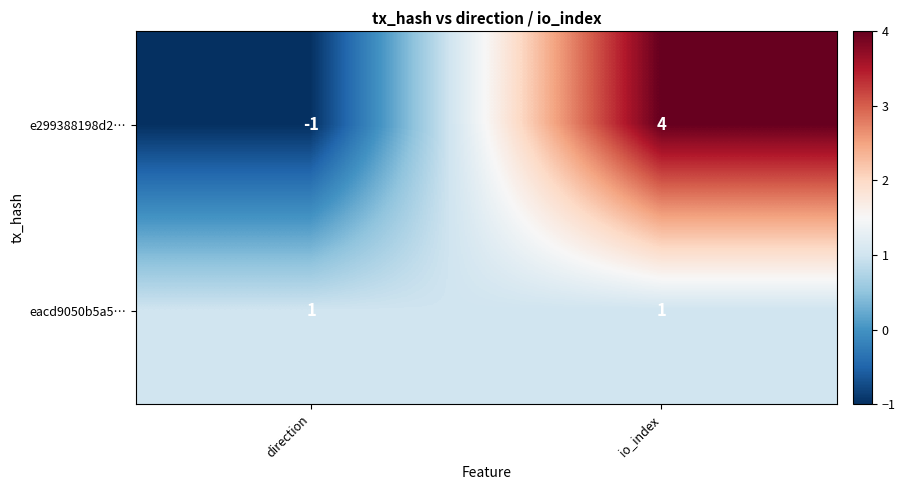

What is the maximum value shown in the chart?

4